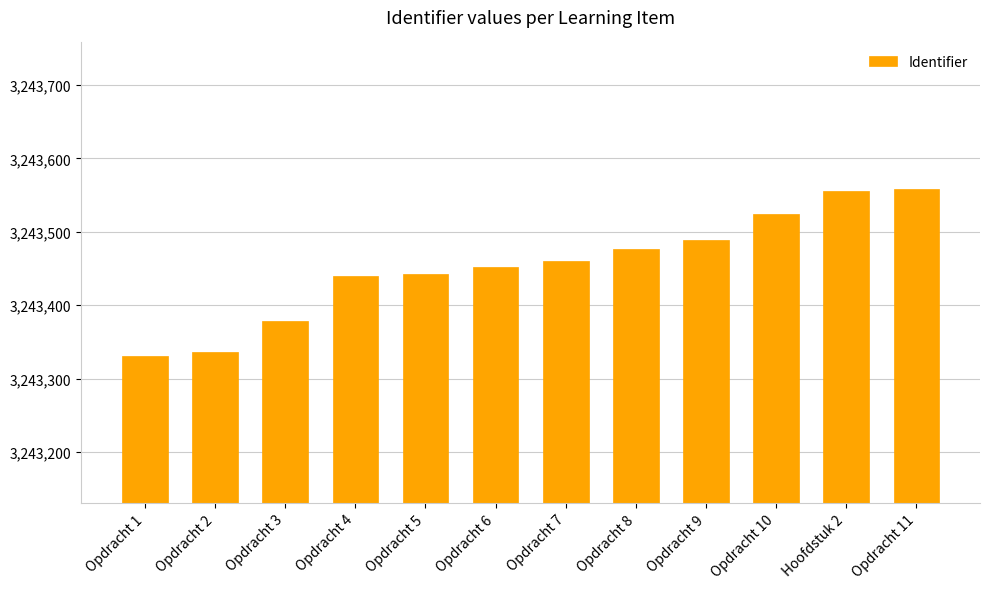

The value at Opdracht 4 is 3243440. True or false?

True